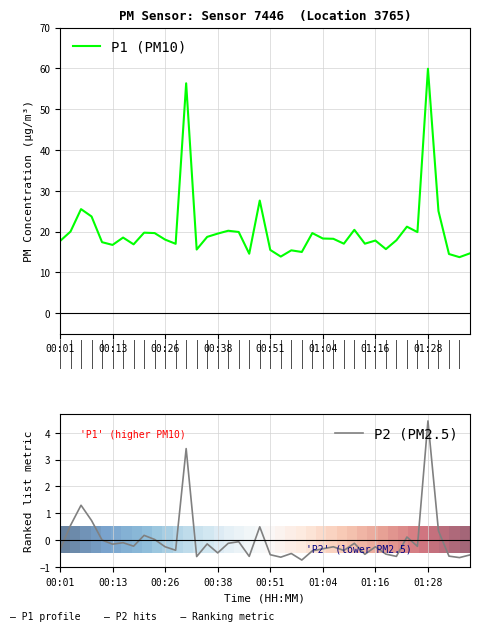

Which series has the largest total across all categories?

P1 (PM10)